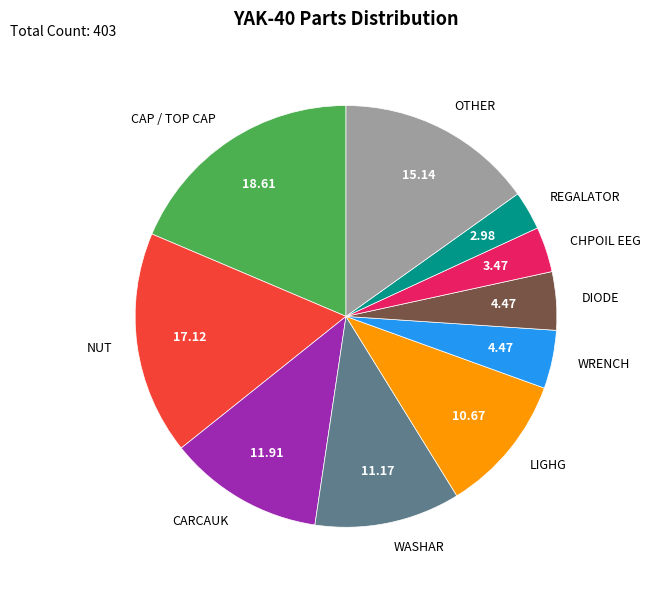

Which has a higher value, OTHER or DIODE?

OTHER